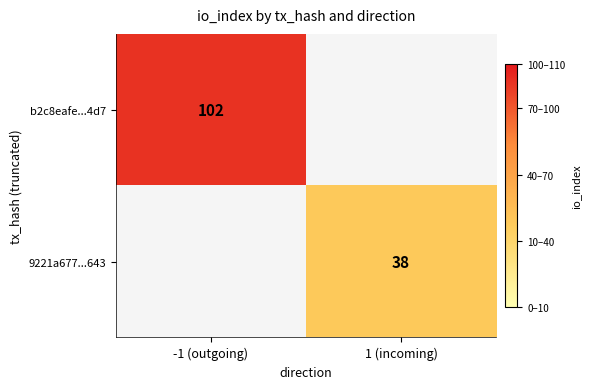

What is the greatest value displayed?

102.0